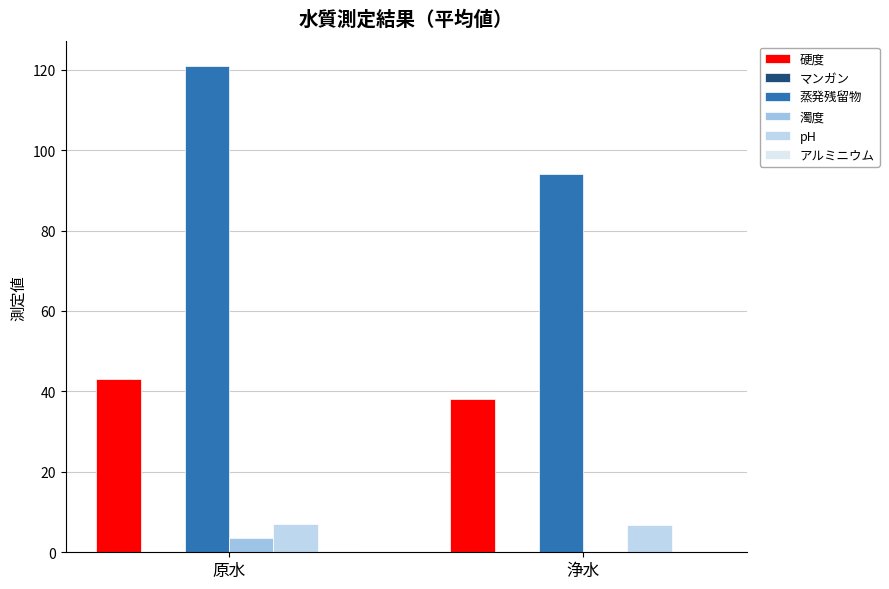

What is the maximum value for pH?

7.1